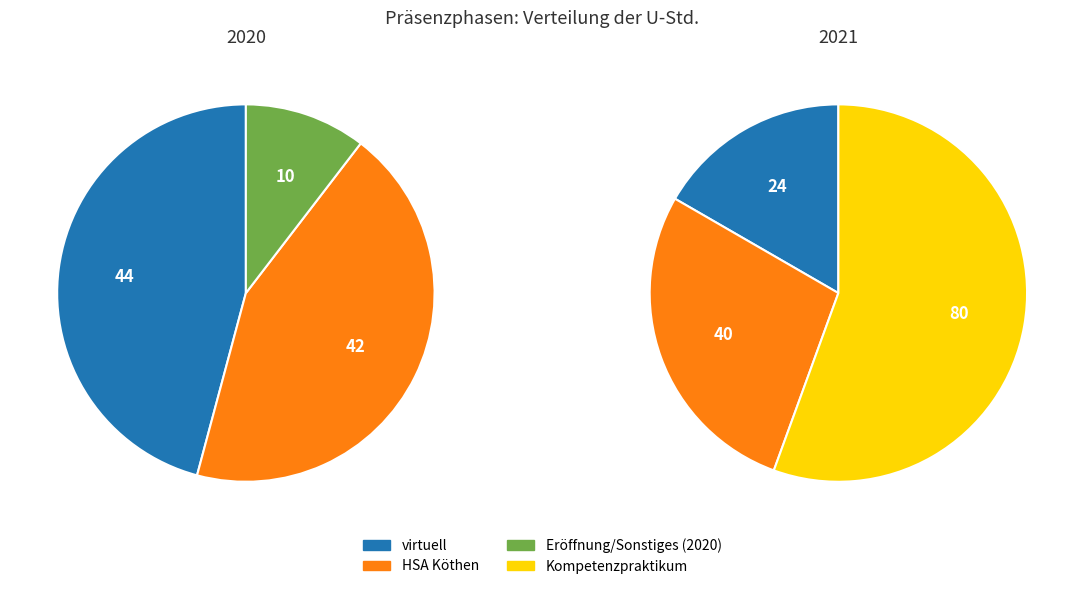

To the nearest percent, what is the difference between the Semester 2 (HSA Köthen) and Semester 1 (virtuell) slice percentages?

2%